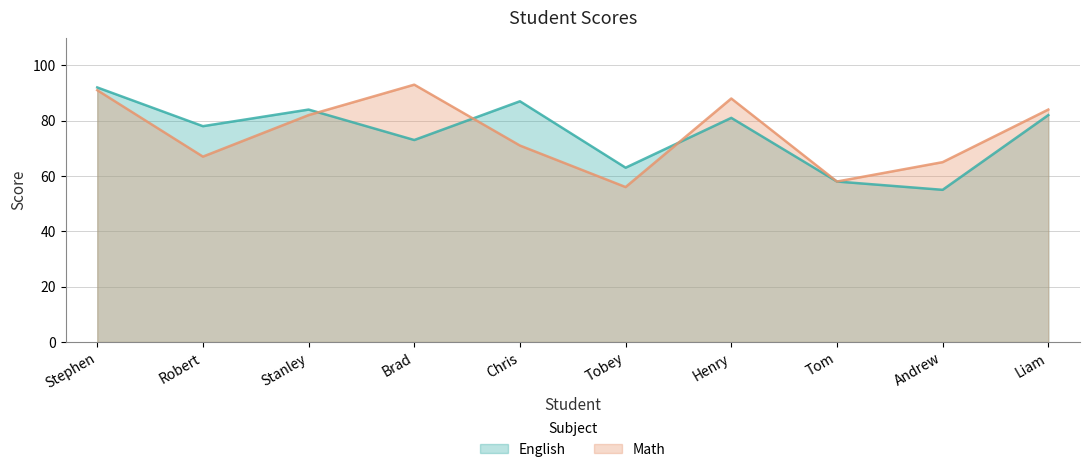

Which category has the lowest value across all series?

Andrew